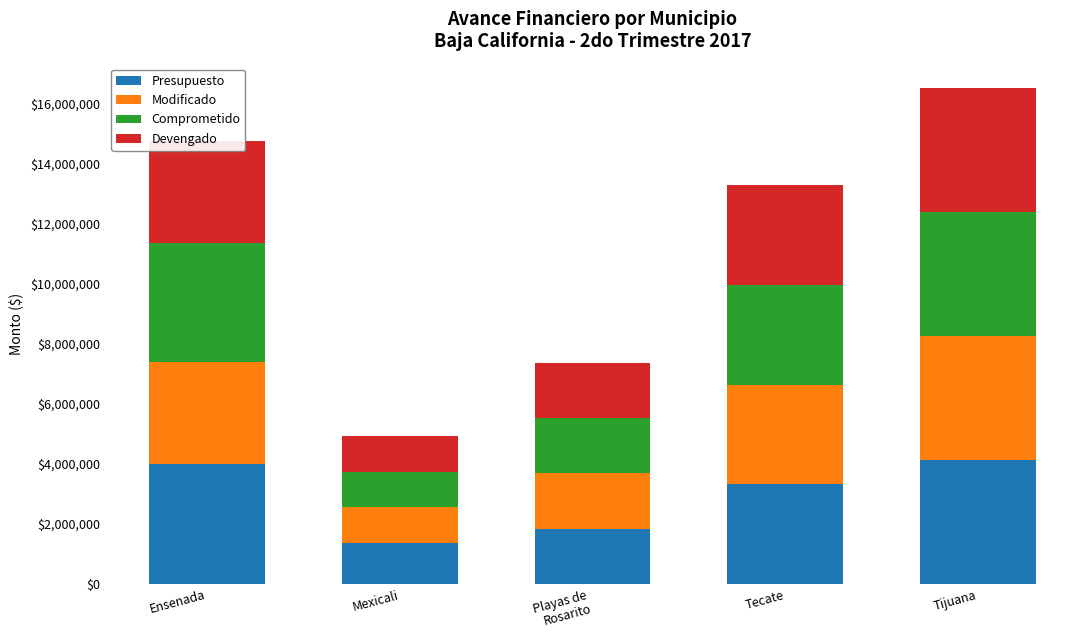

At which label does Presupuesto reach its minimum?

Mexicali